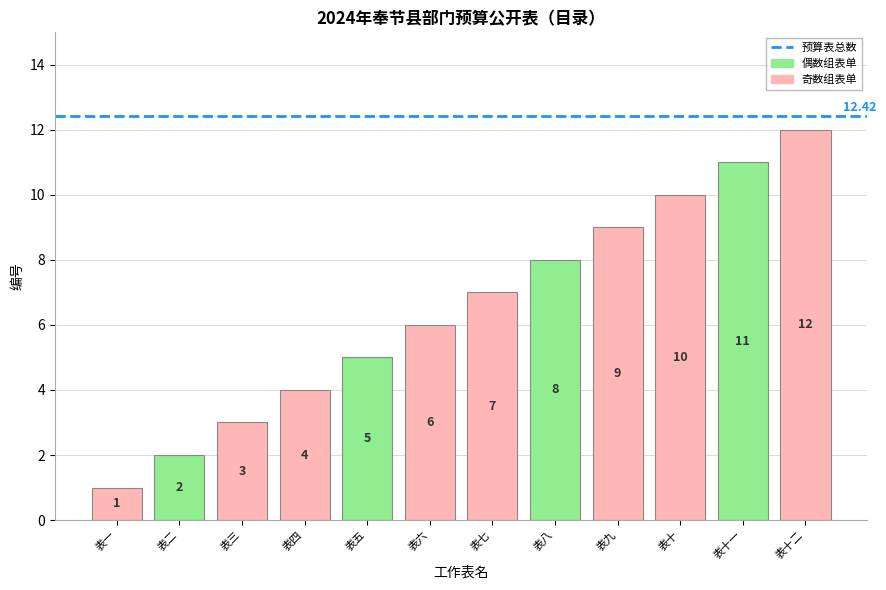

What is the sum of all values?

78